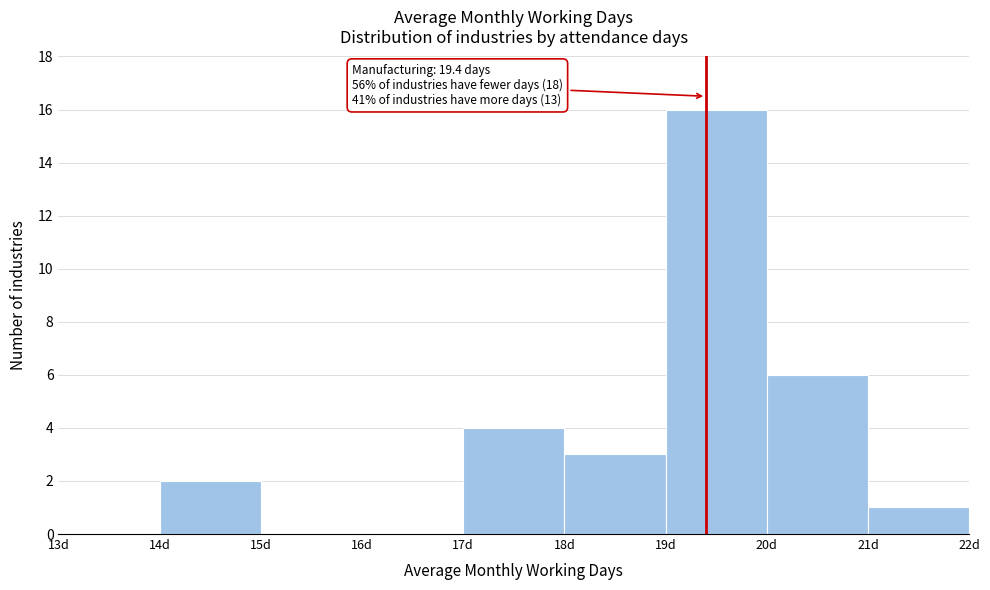

Which range on the x-axis has the tallest bar?

19 to 20